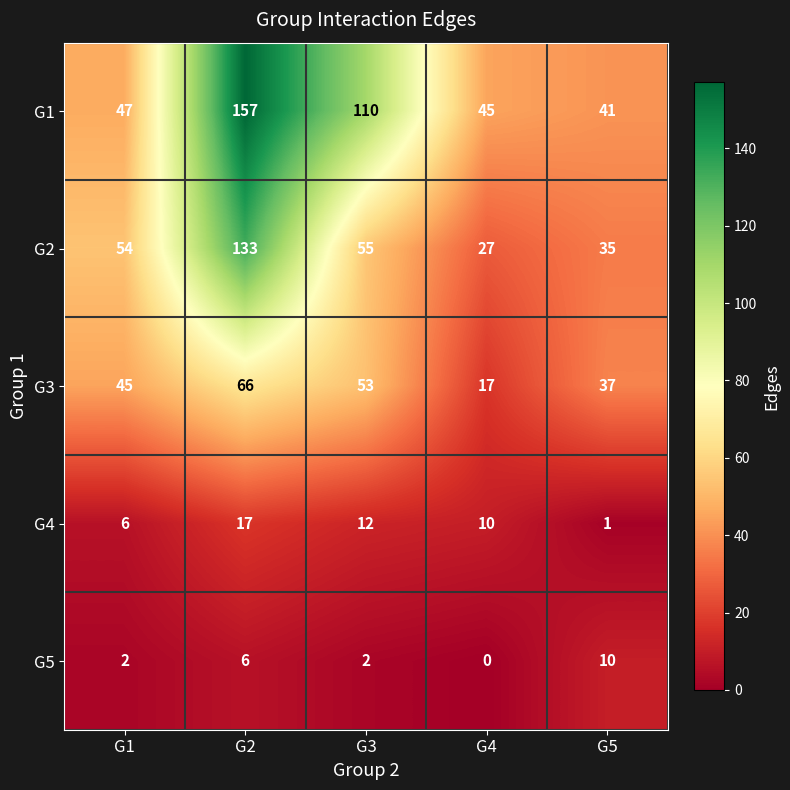

Rank the series at G5 from highest to lowest value.

G1, G3, G2, G5, G4